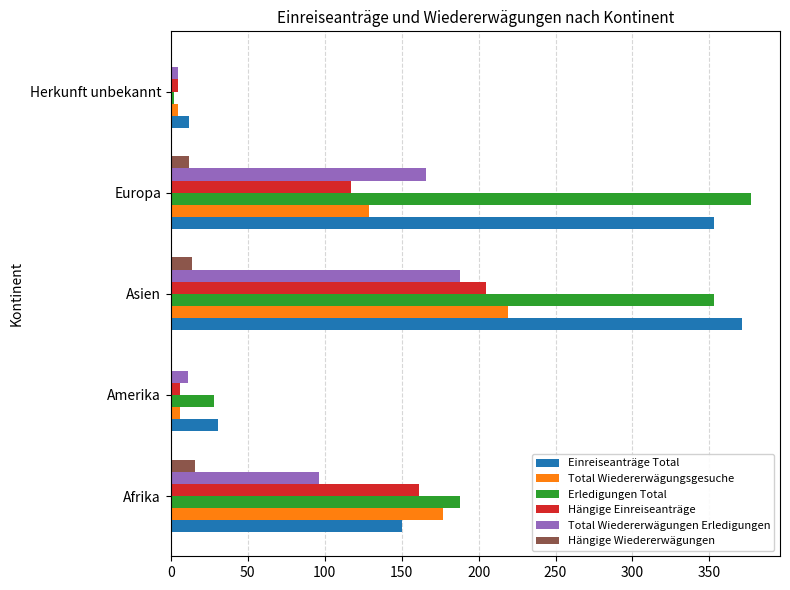

What is the sum of all Hängige Einreiseanträge values?

494